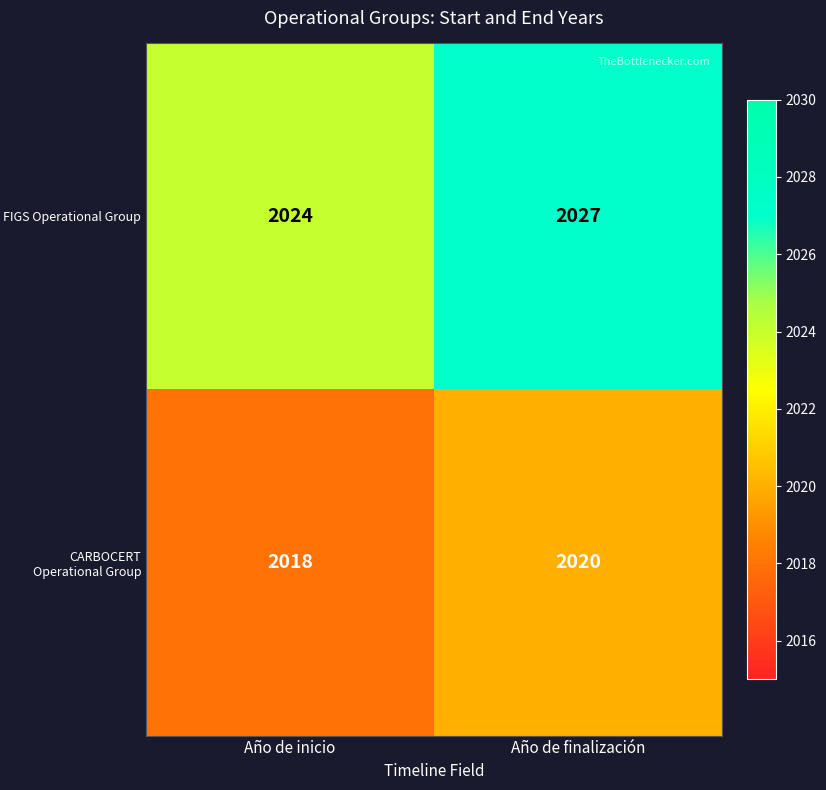

The value of CARBOCERT Operational Group at Año de finalización is 2020. True or false?

True